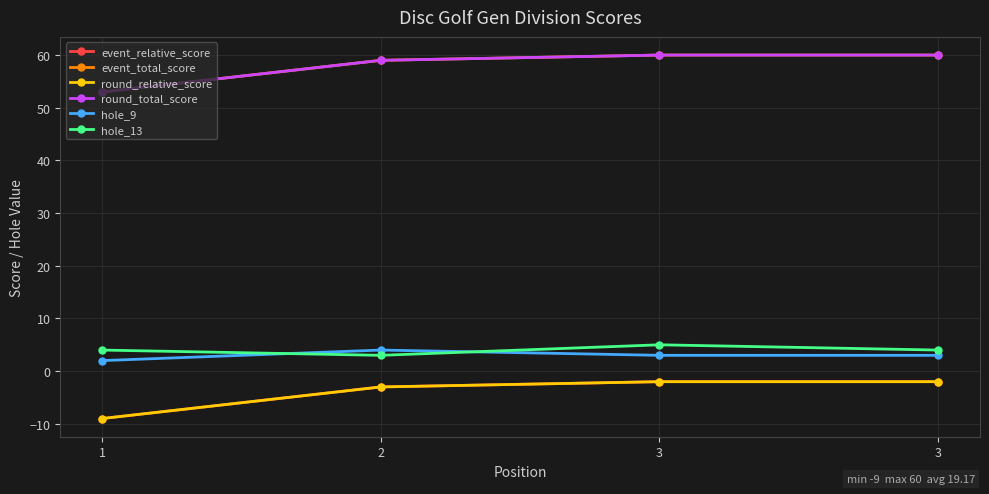

What is the sum of the event_relative_score values at 3 and 1?

-11